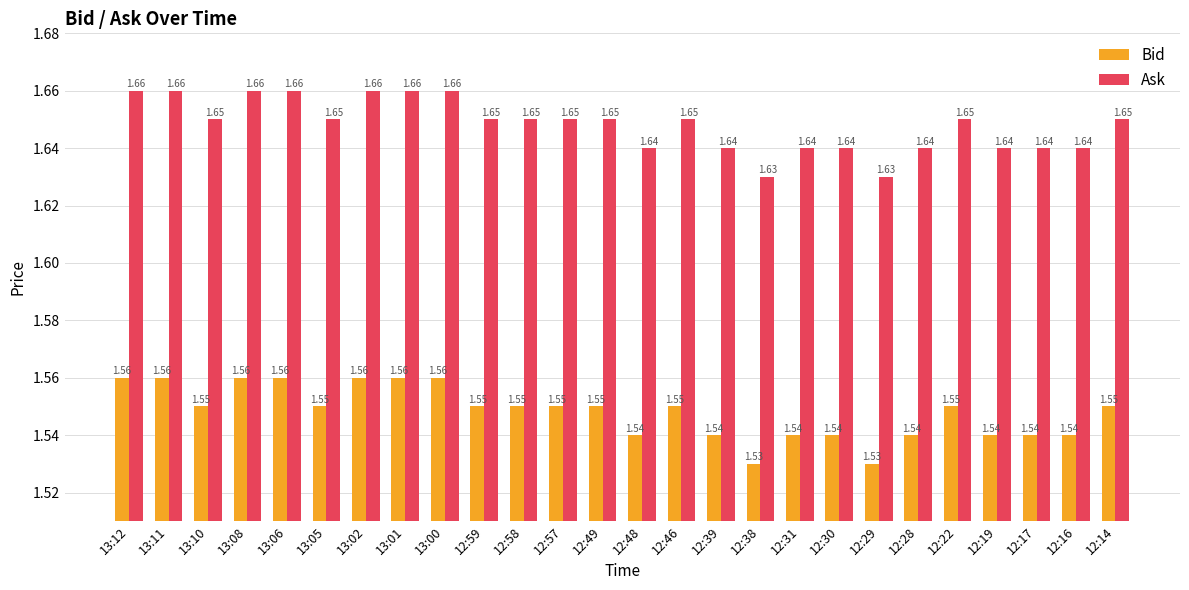

At how many categories does at least one series exceed 1?

26